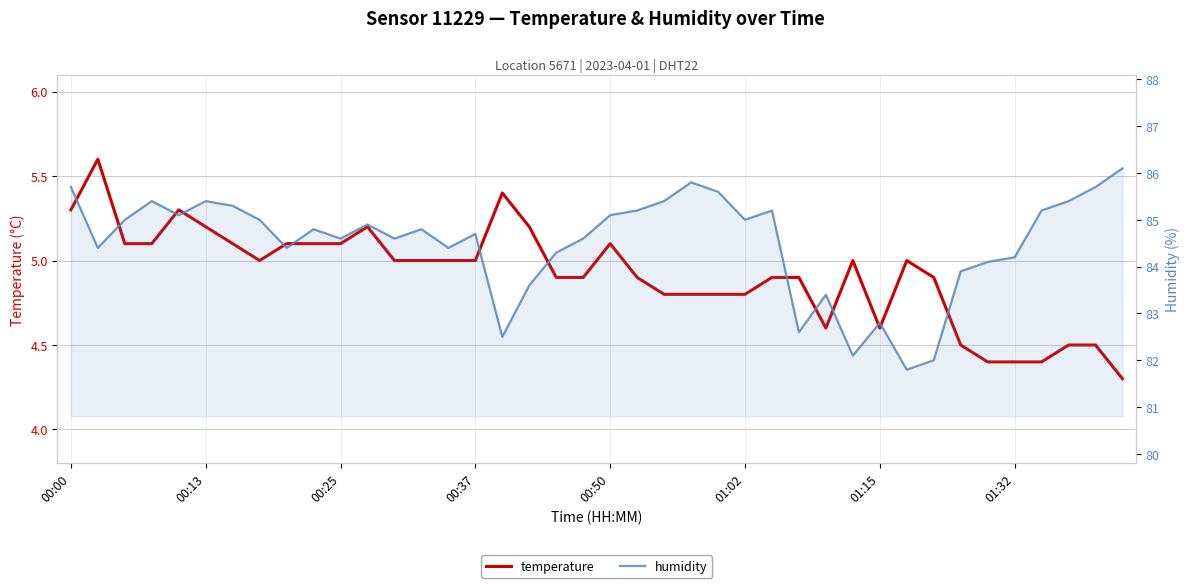

What position from the right is 29?

11